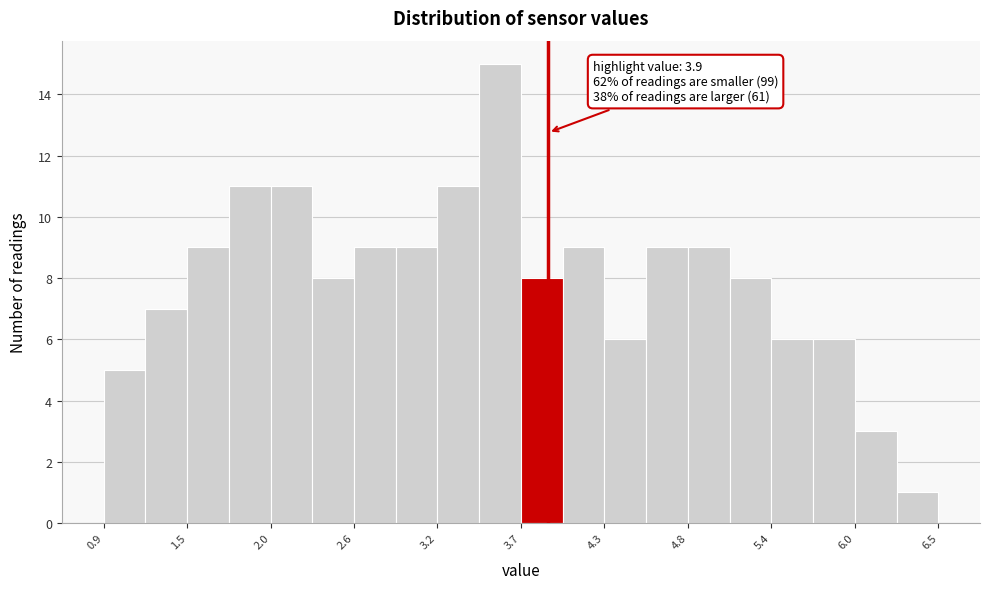

Around what value on the x-axis is the tallest bar? Give the approximate position of its centre, as read against the axis.

3.6